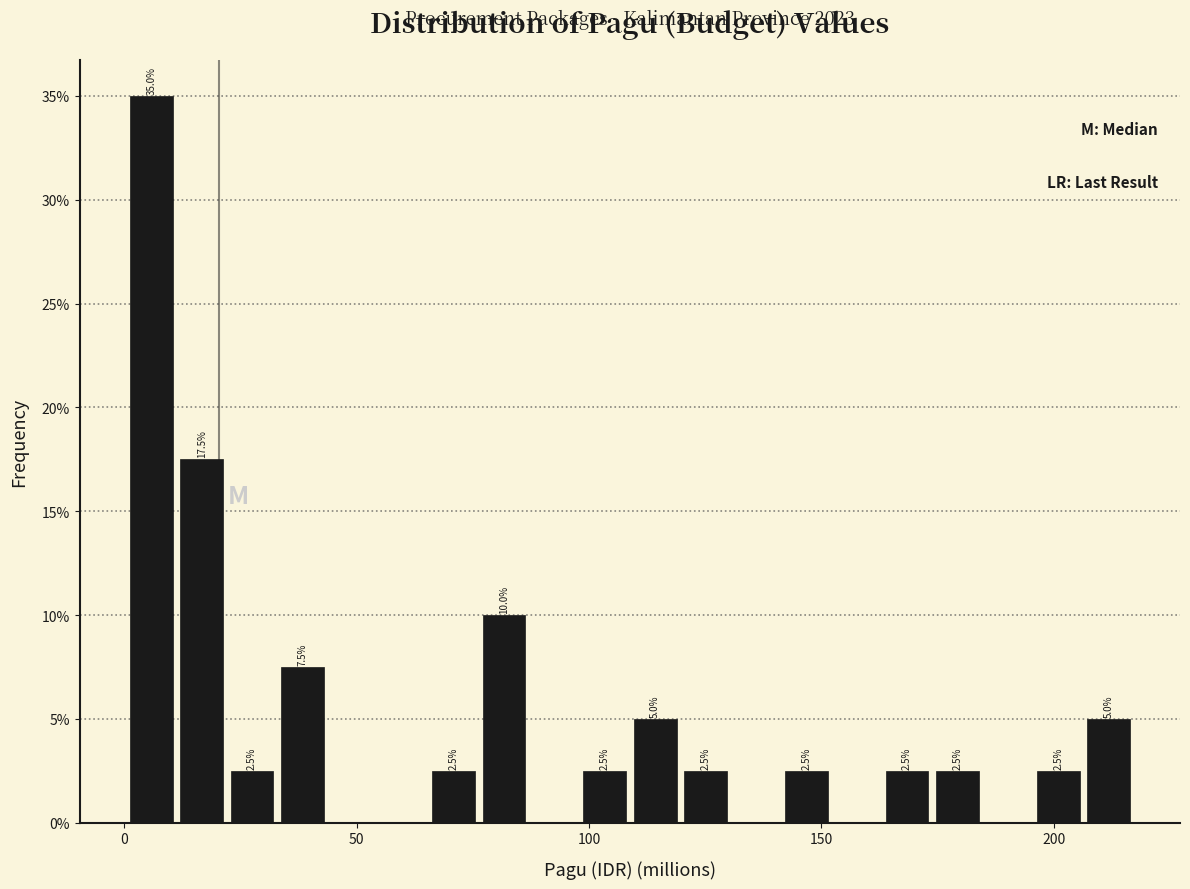

Around what value on the x-axis is the tallest bar? Give the approximate position of its centre, as read against the axis.

5